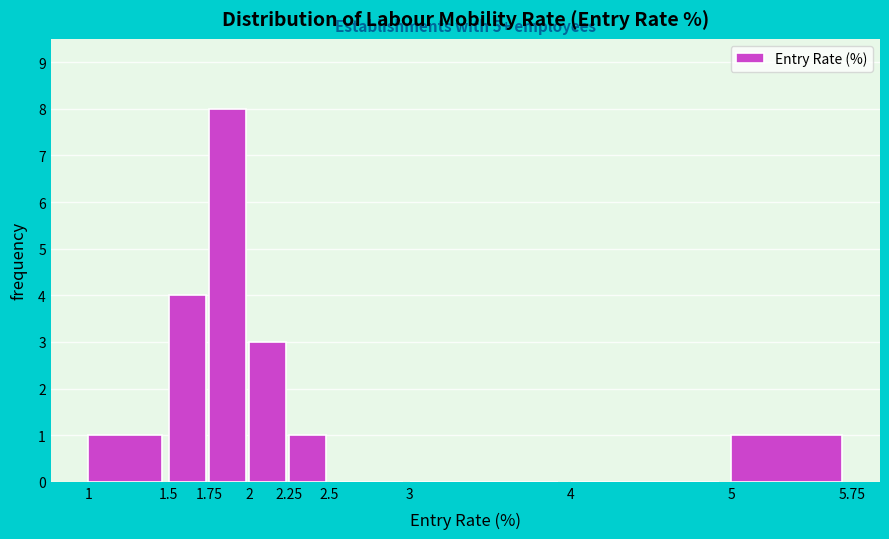

Over which range of the x-axis is the bar tallest?

1.75 to 2